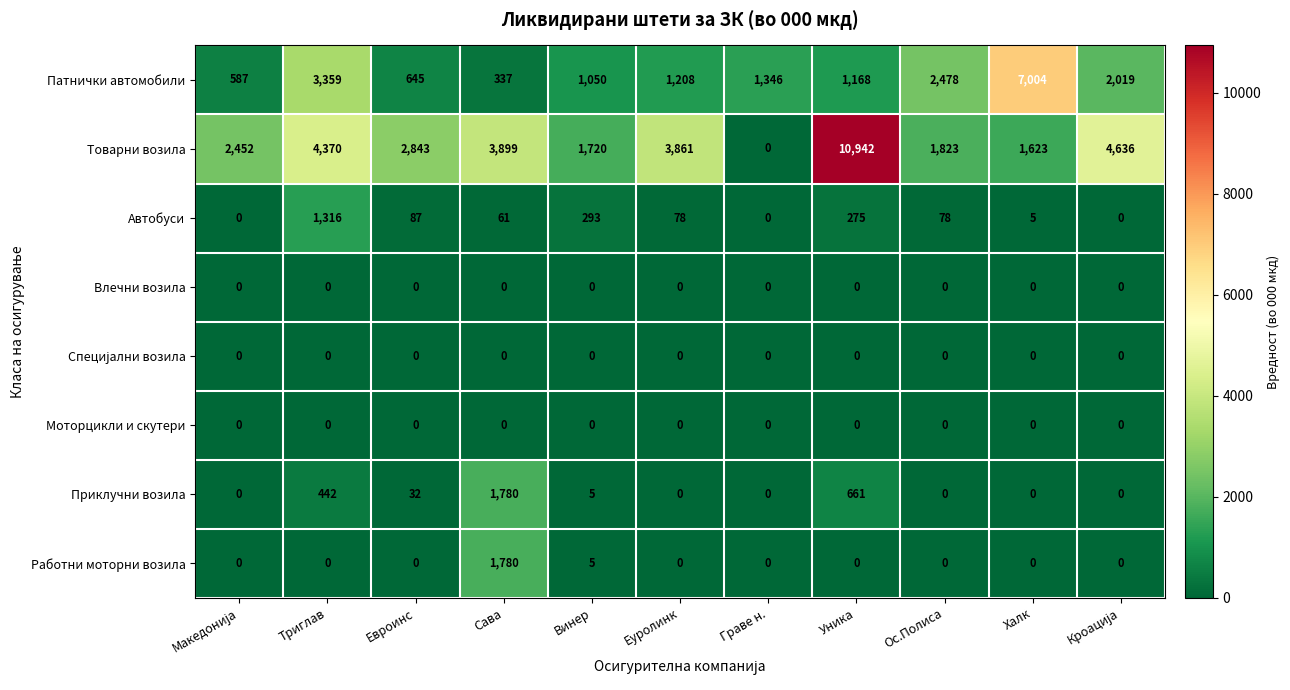

What is the approximate value of Патнички автомобили at Халк?

7004